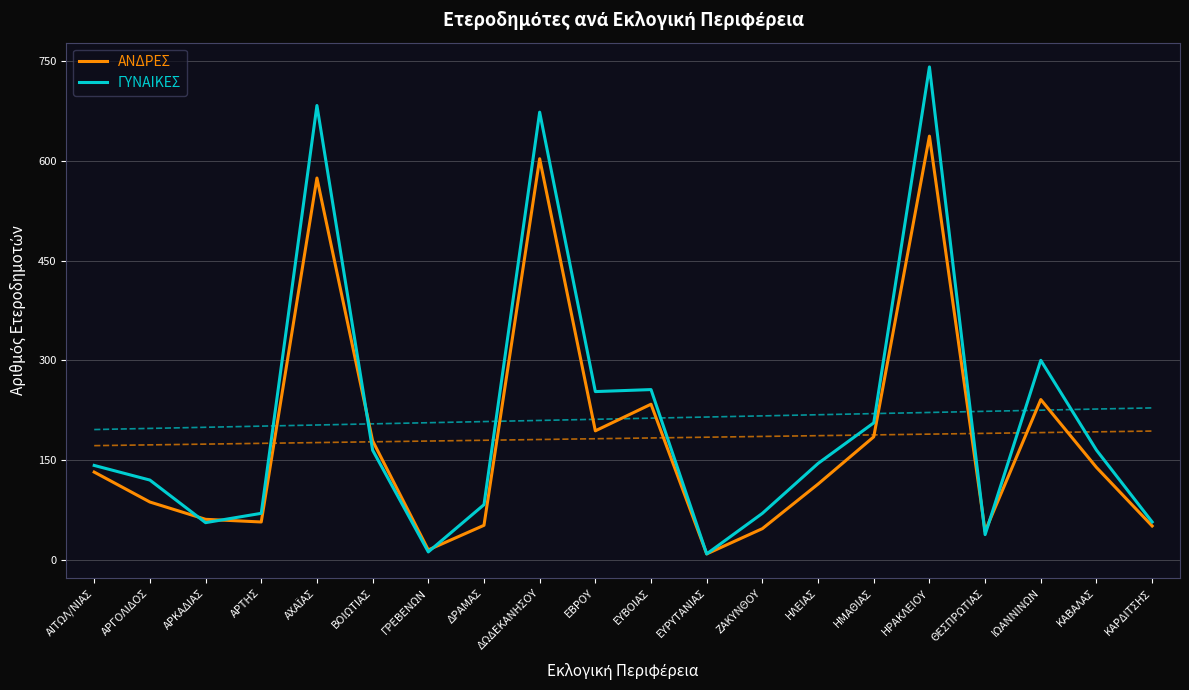

True or false: ΓΥΝΑΙΚΕΣ has more than 1 points higher than both neighbors.

True